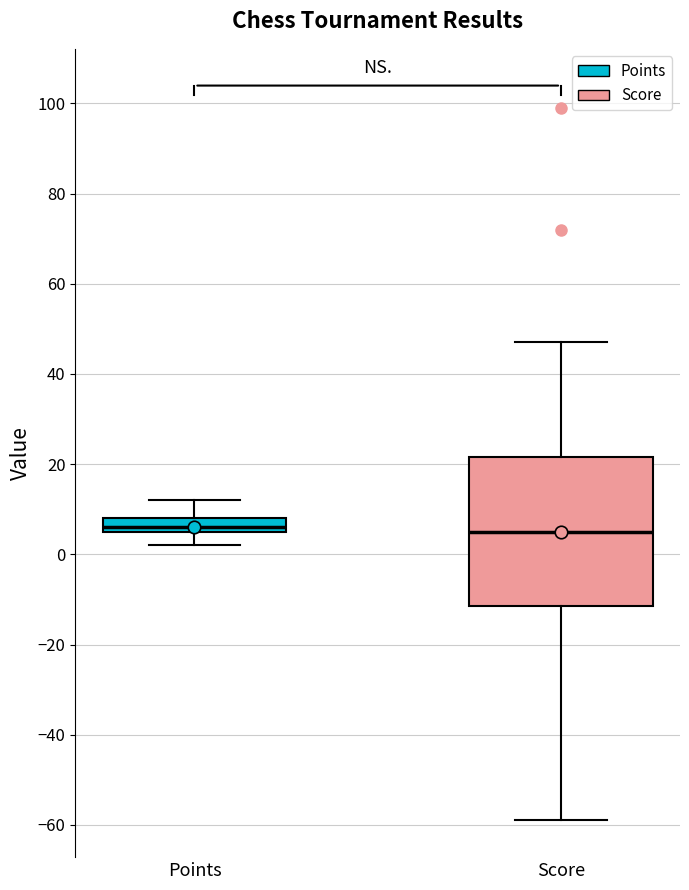

Reading left to right, transcribe this box plot: for each box, give where its median line is, the range the box spans, and where its two whiskers end, as read against the y-axis. The values are not printed on the chart, so give them approximately, as read against the axis.

Points: median 6 (just above the box's lower edge), box 6 to 8, whiskers 2 to 12
Score: median 6, box -12 to 22, whiskers -58 to 48